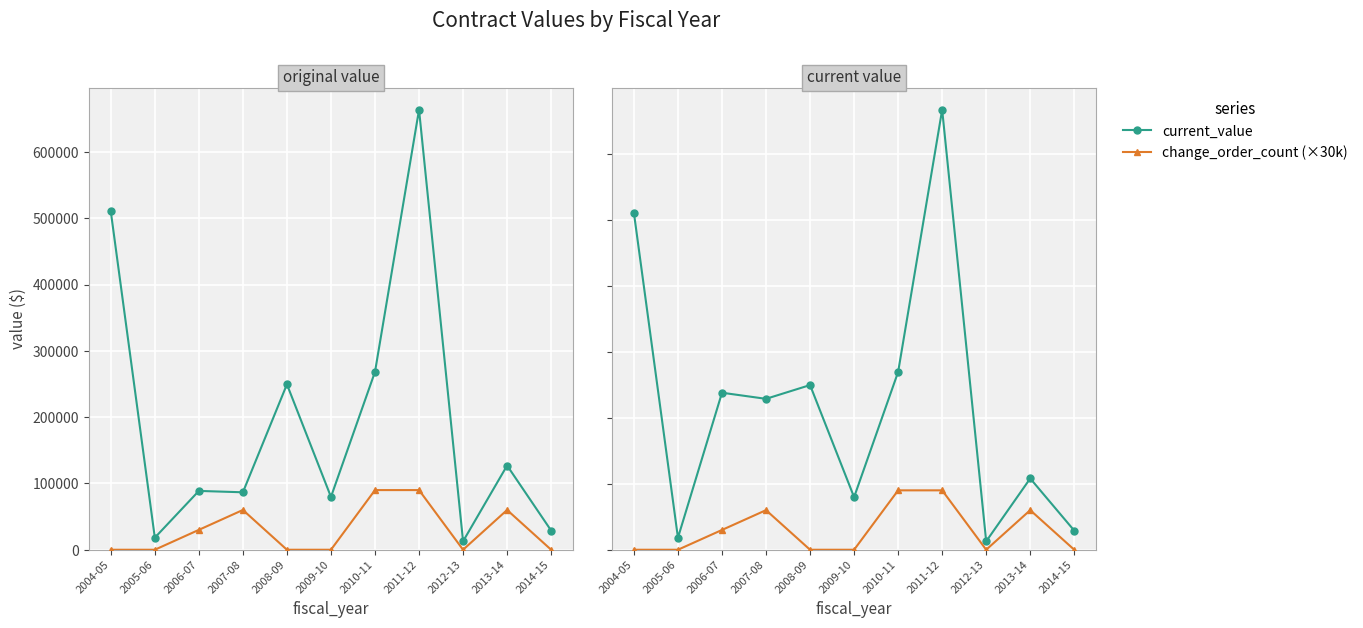

What is the label of the 11th point from the left?

2014-15